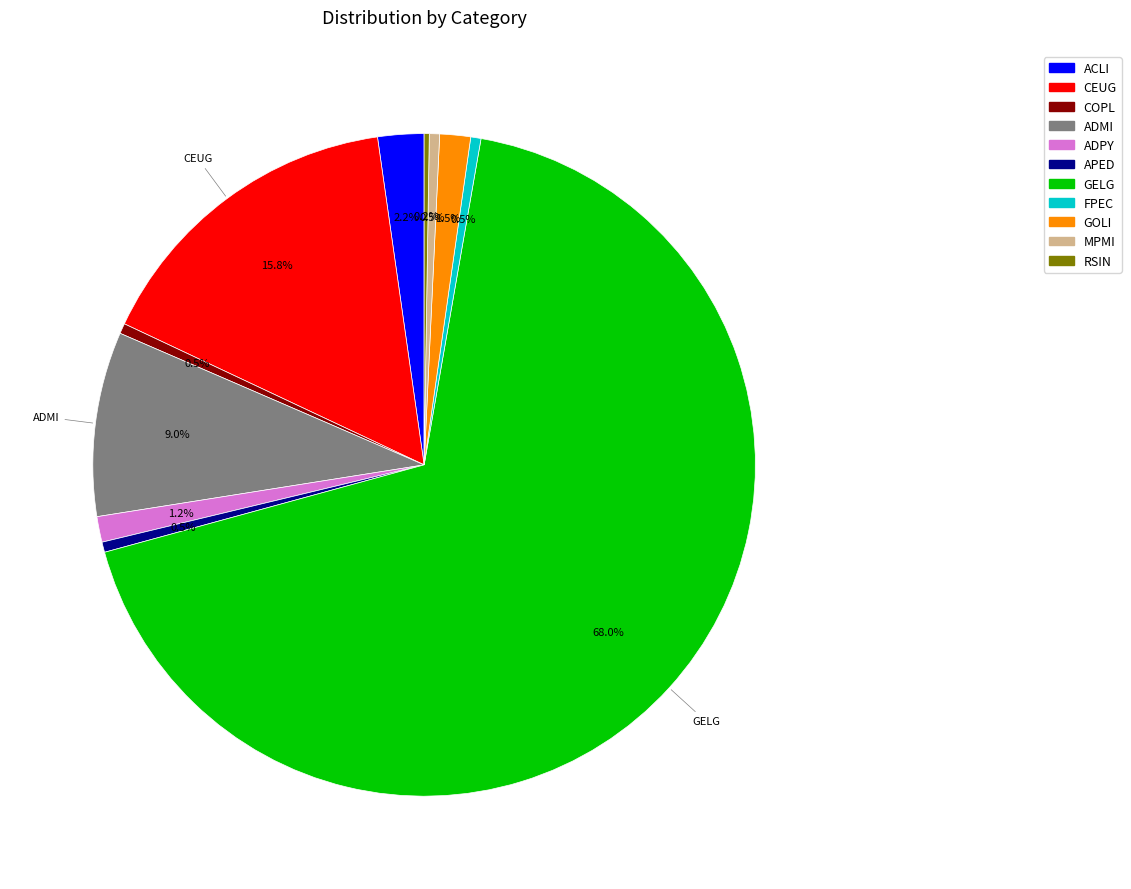

What portion of the pie excludes MPMI?

99.5%